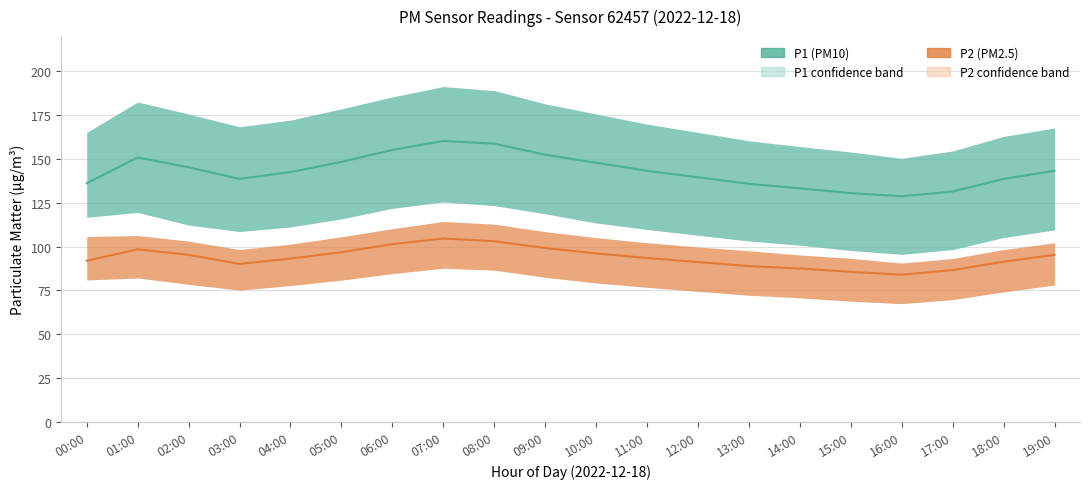

What position from the left is 05:00?

6